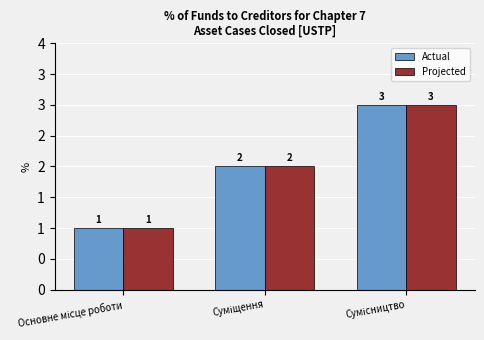

List the series in order of their peak value, highest first.

Actual, Projected